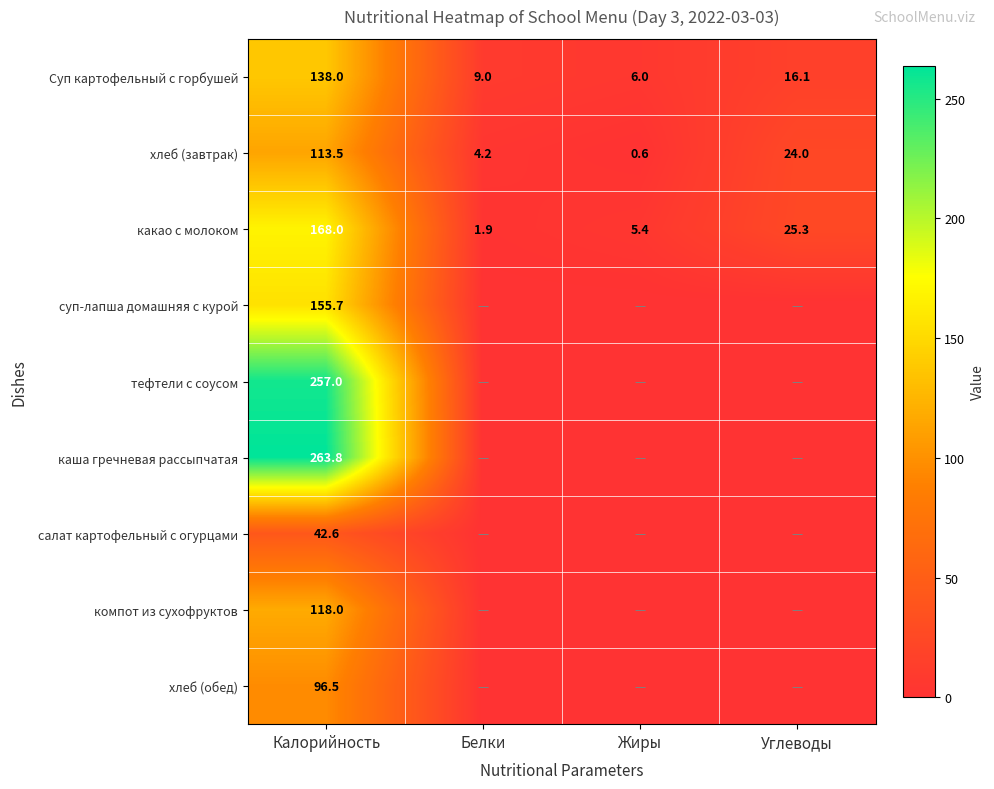

What is the difference between the хлеб (завтрак) values at Белки and Калорийность?

109.3